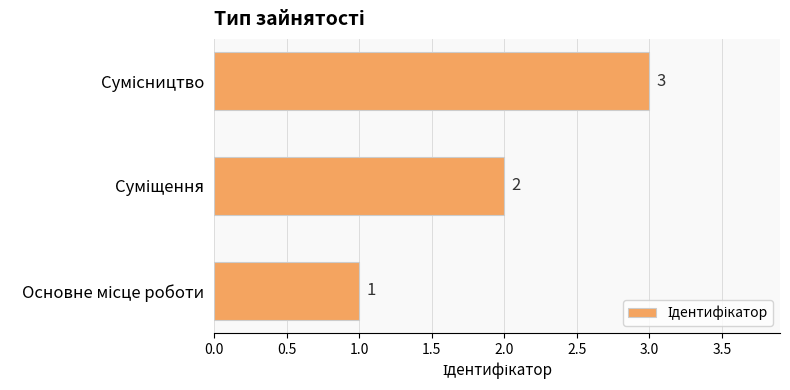

Count the values in the range 1 to 3.

3